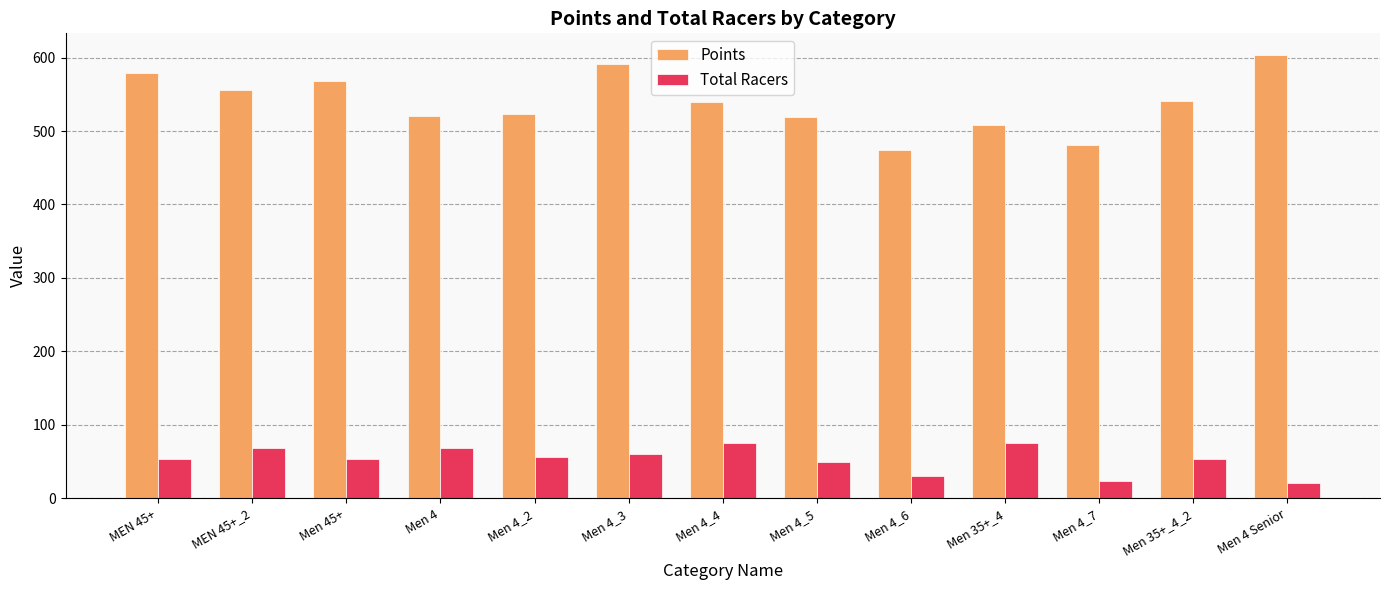

Does the chart contain any negative values?

No